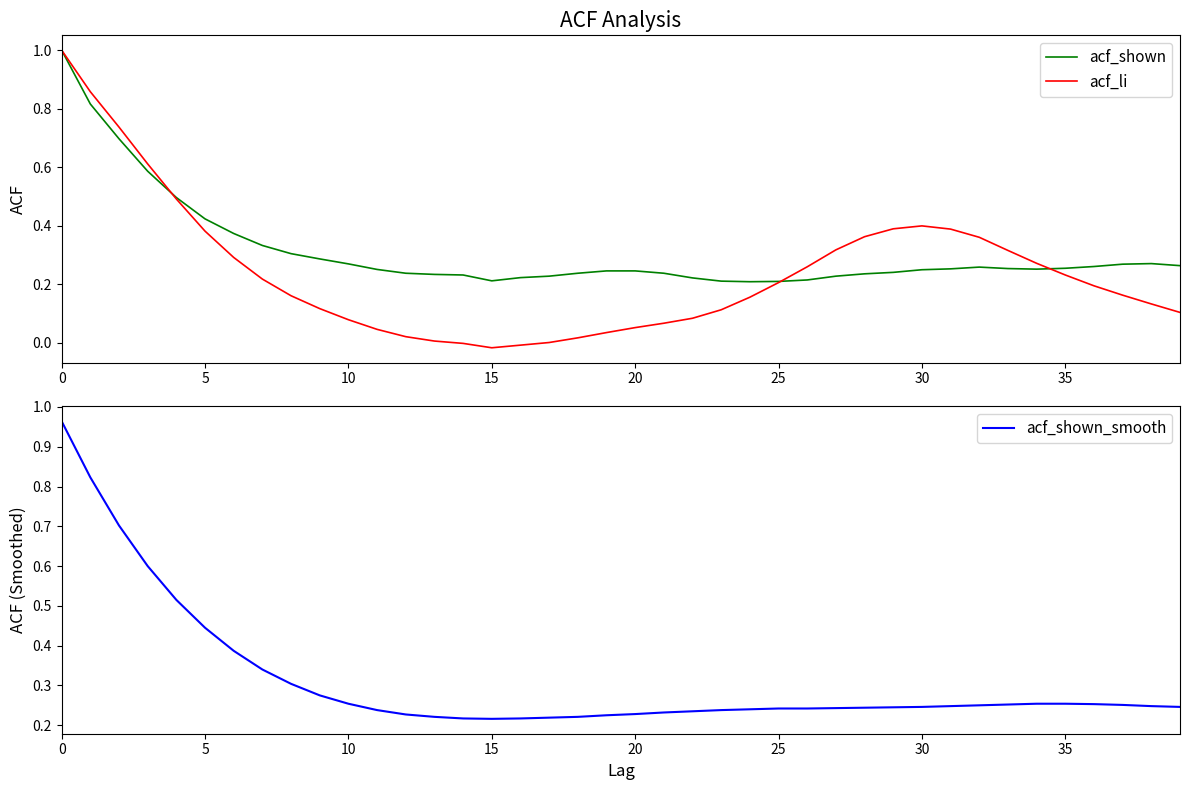

At which label does acf_shown_smooth reach its minimum?

15